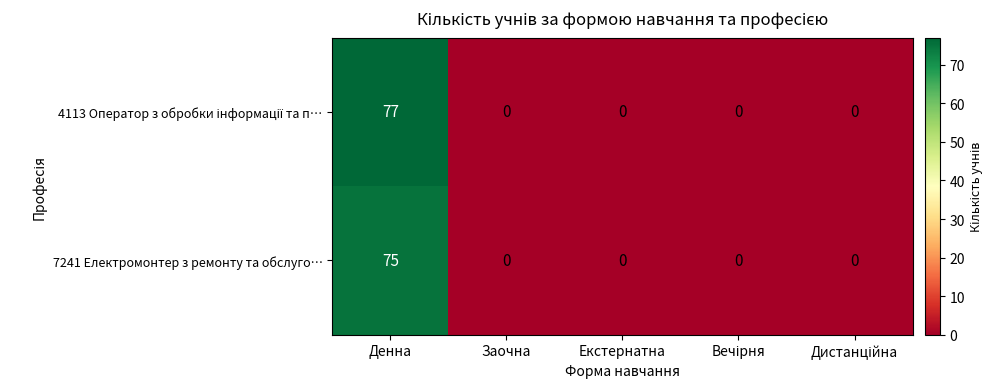

The value of 7241 Електромонтер з ремонту та обслуго… at Денна is 121. True or false?

False